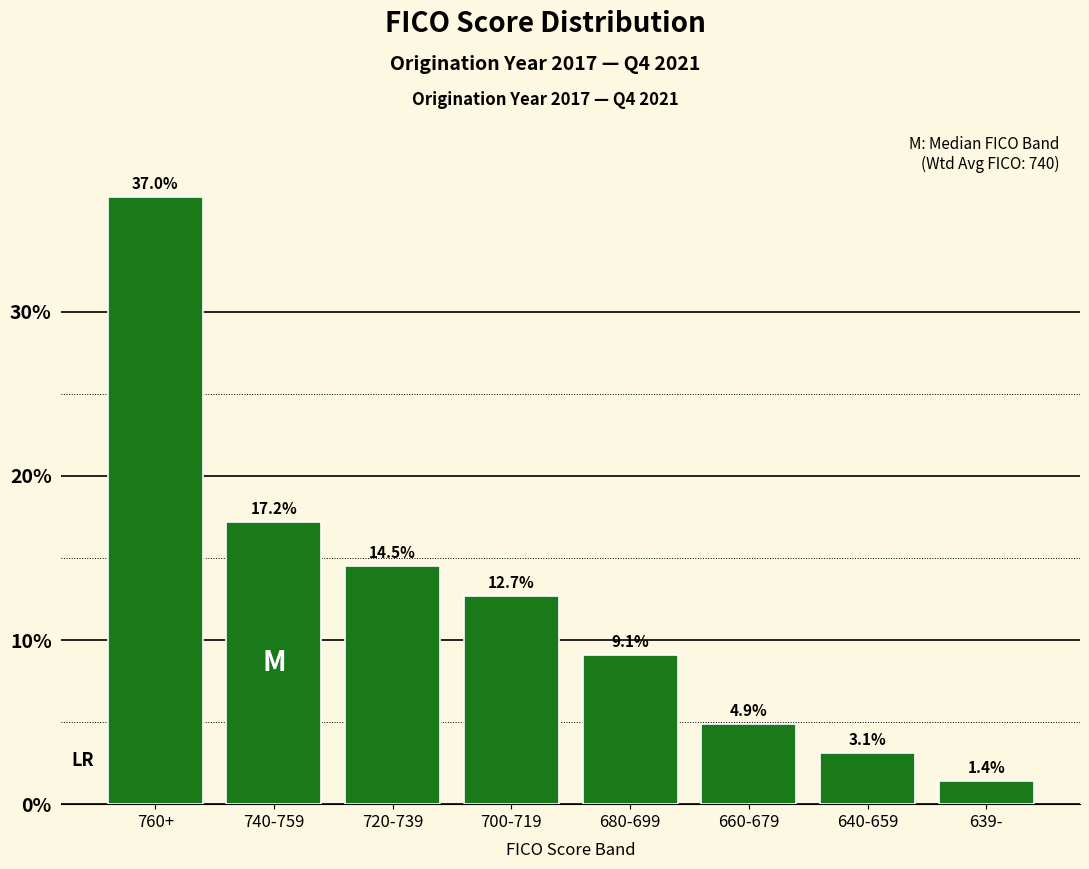

Reading left to right, what are all the values shown in this chart?

760+=37.0	740-759=17.2	720-739=14.5	700-719=12.7	680-699=9.1	660-679=4.9	640-659=3.1	639-=1.4